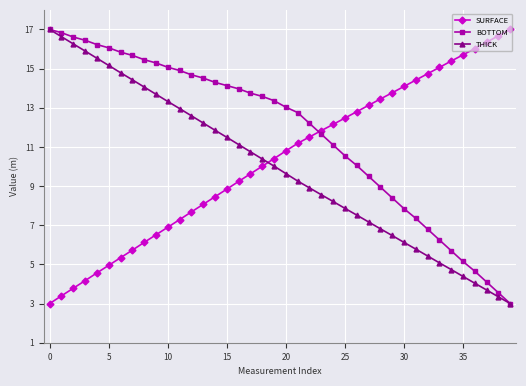

What is the minimum value for THICK?

3.0